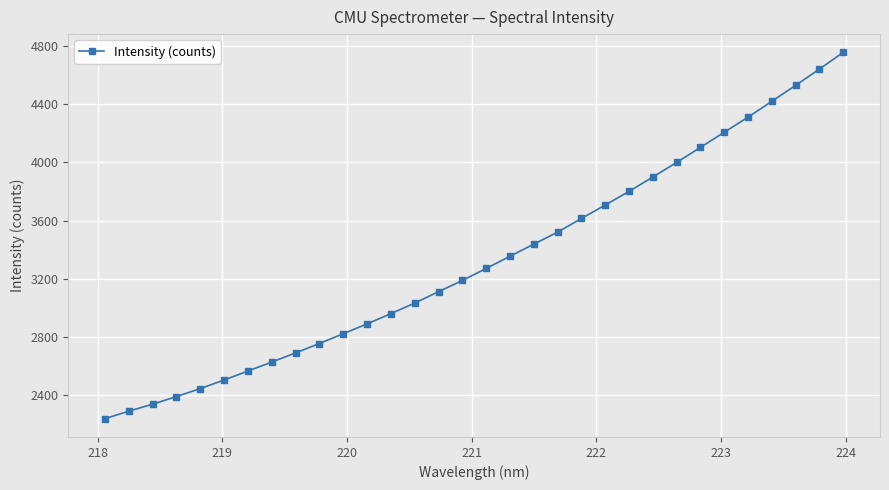

What is the difference between the maximum and second lowest values?

2461.8